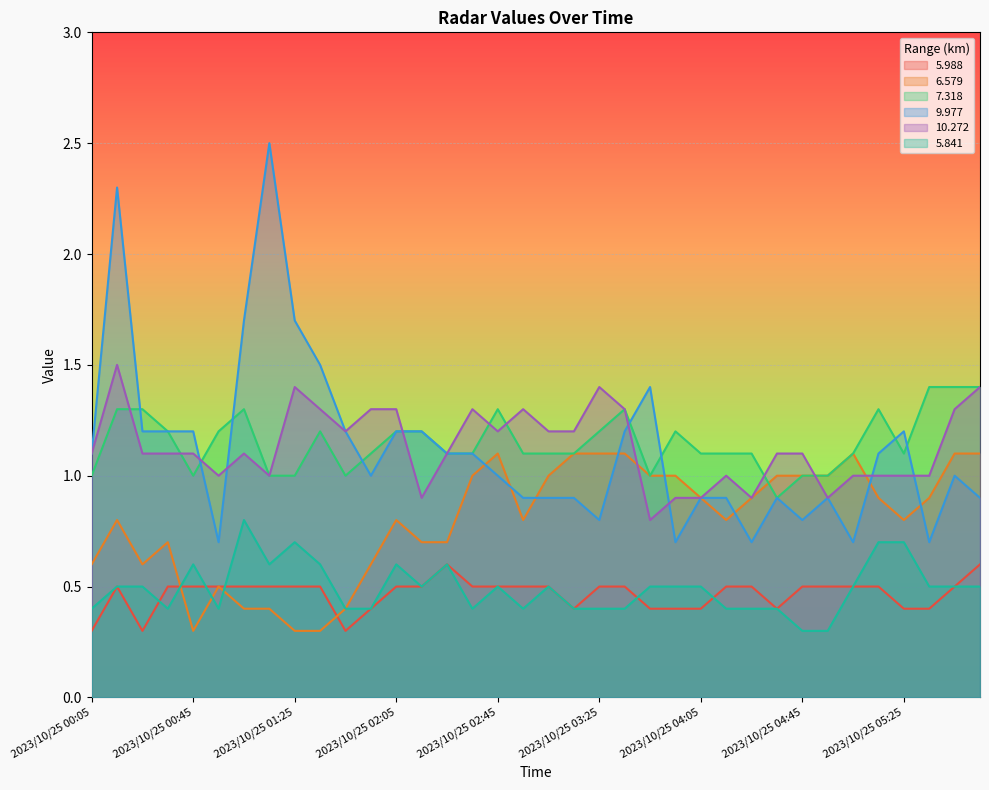

What is the value of the 6.579 point at the 27th from the left?

0.9